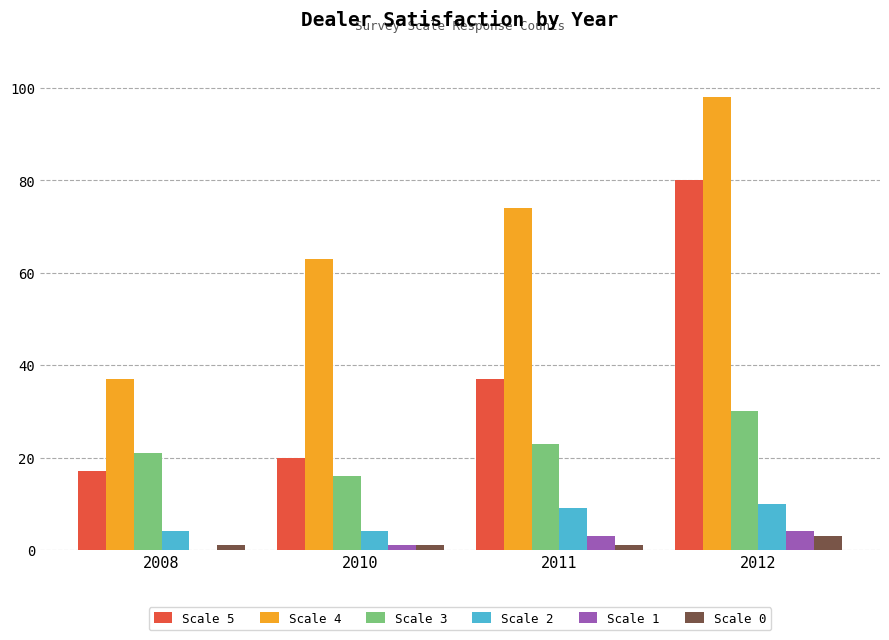

What is the total value across all series at 2012?

225